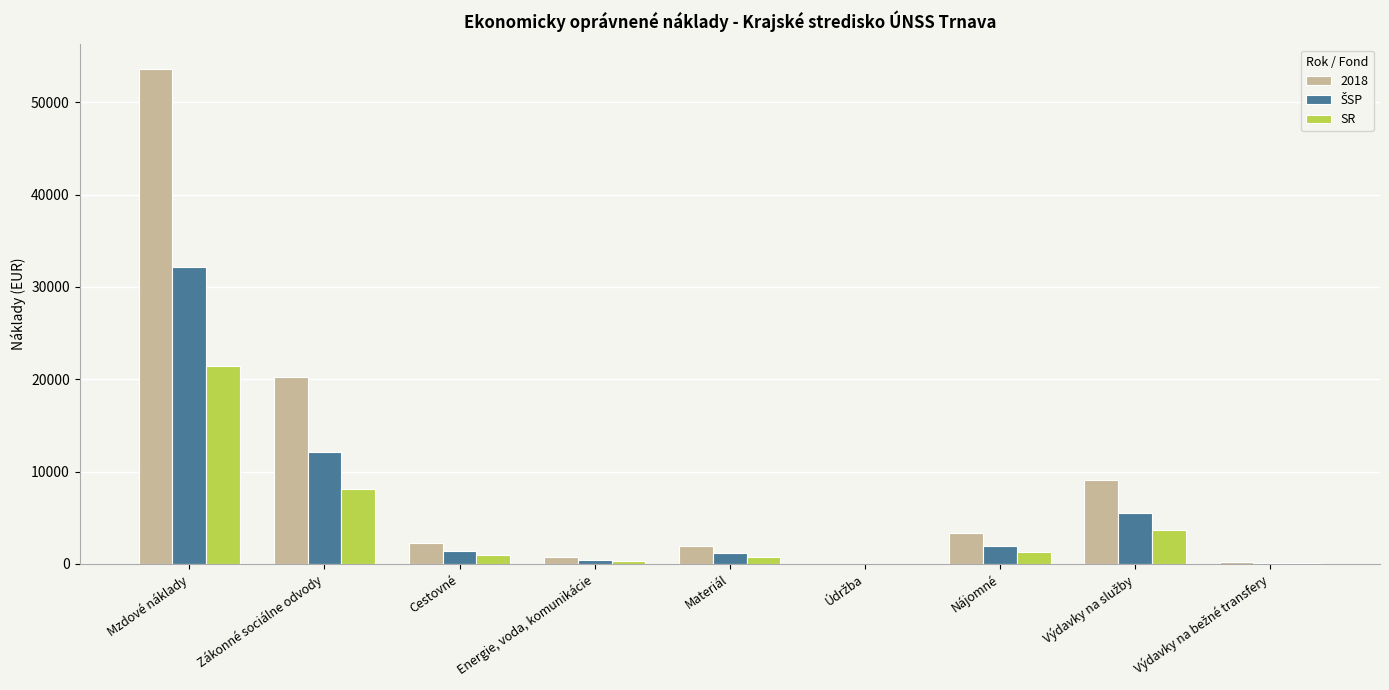

The 2018 series shows 1916.4 at Materiál. True or false?

True